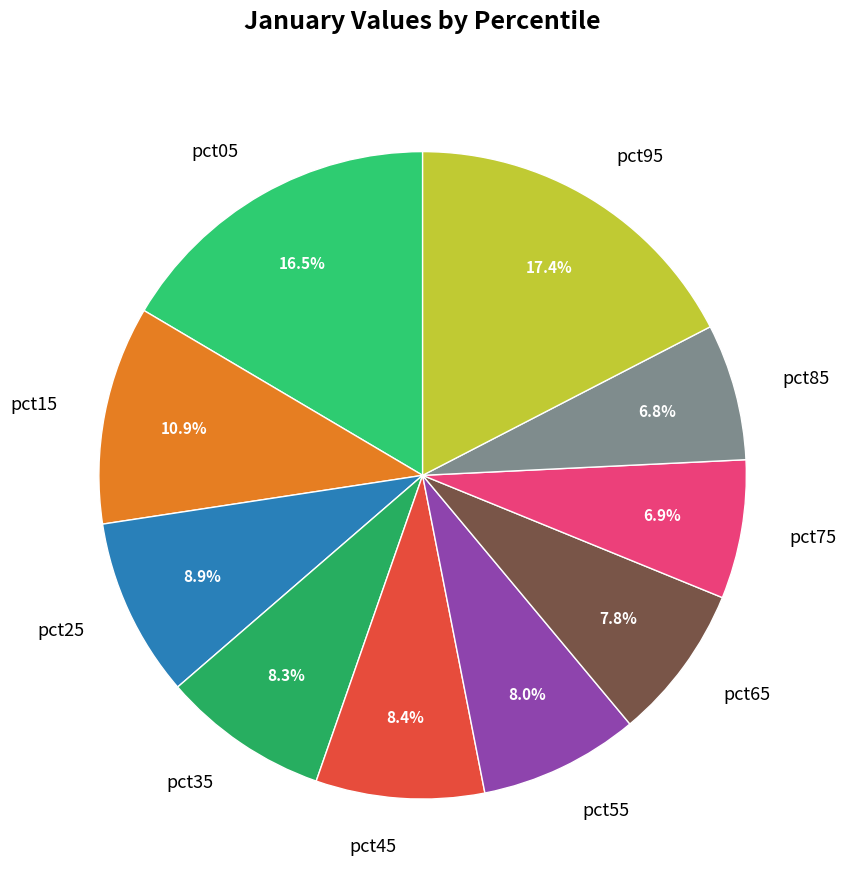

How many slices are in this pie chart?

10